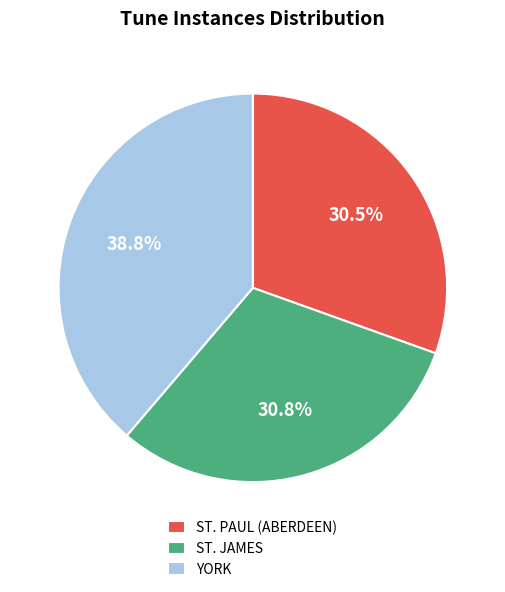

What percentage is the YORK slice, to the nearest percent?

39%